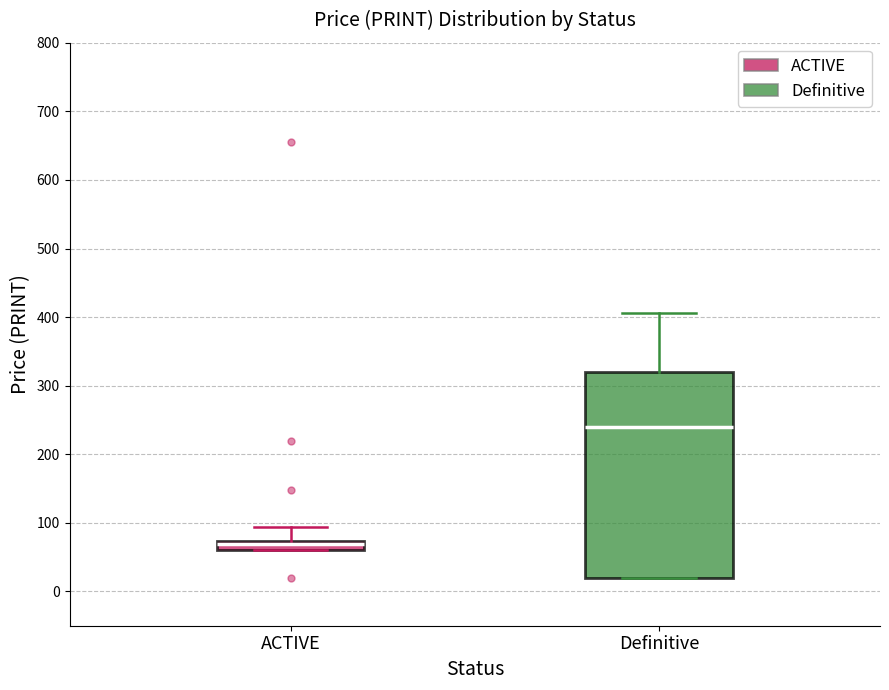

Comparing the boxes themselves (not the whiskers), which one is the tallest?

Definitive